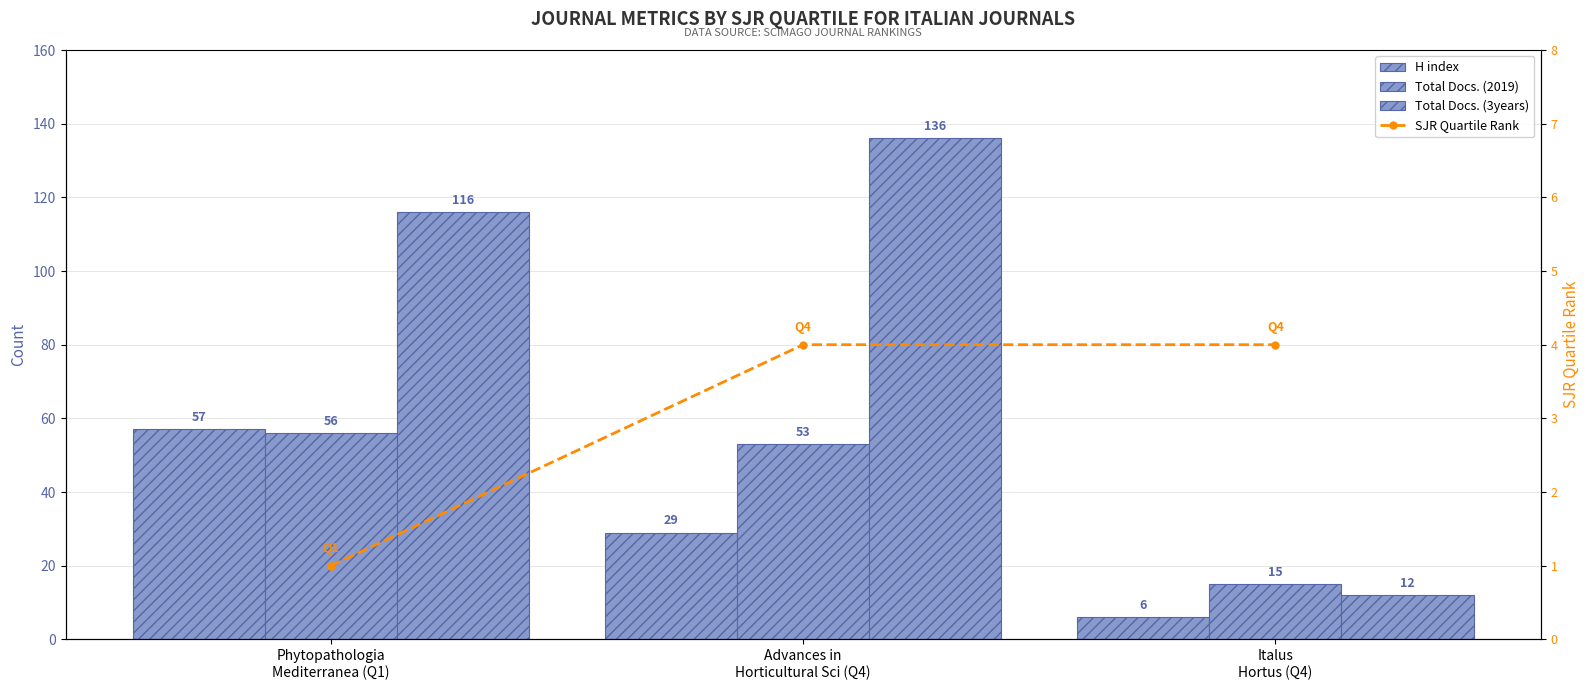

True or false: Total Docs. (3years) has a value of 225 at Advances in
Horticultural Sci (Q4).

False